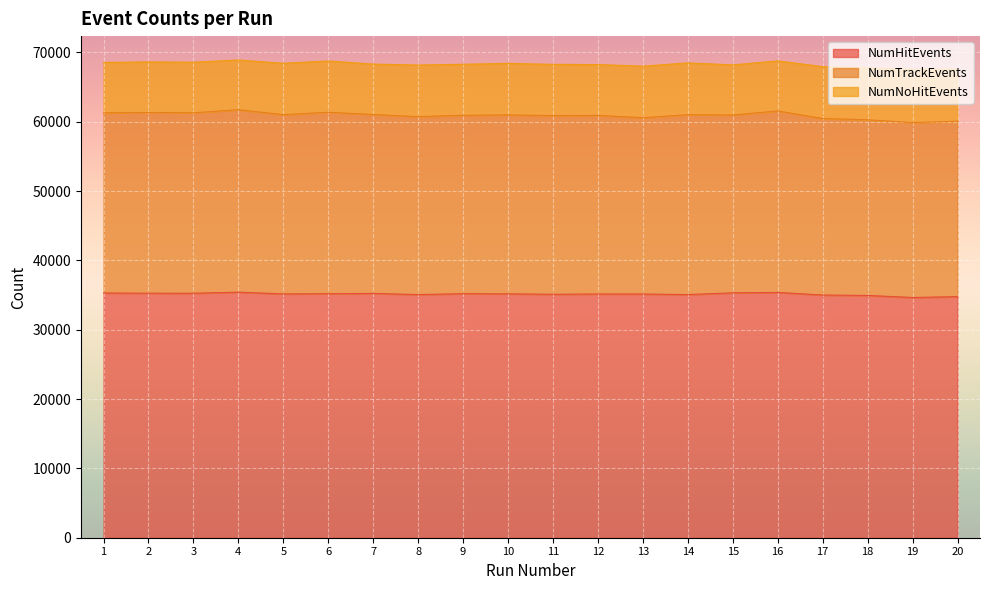

What is the difference between the maximum and minimum values in the NumTrackEvents series?

1338